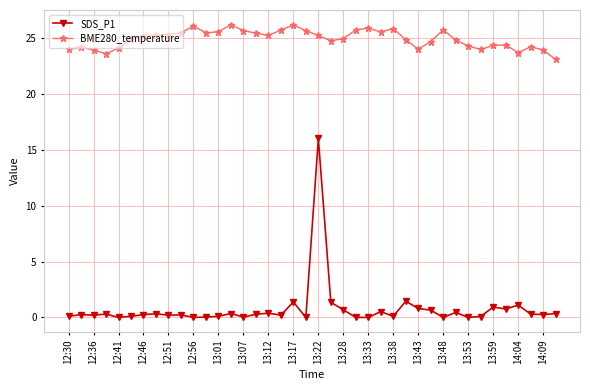

List the series in order of their overall mean, highest first.

BME280_temperature, SDS_P1